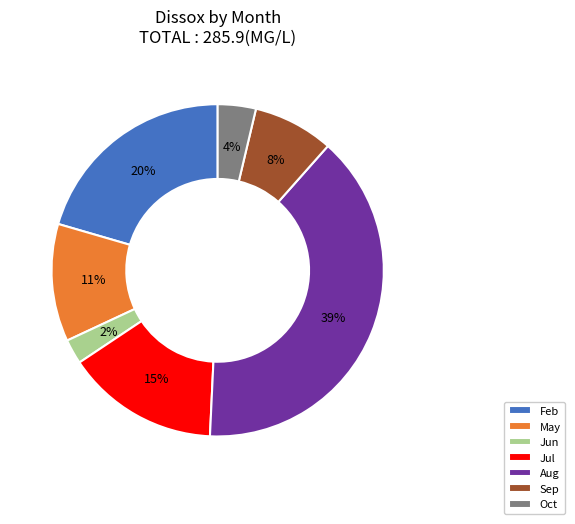

Count the number of slices in the pie.

7